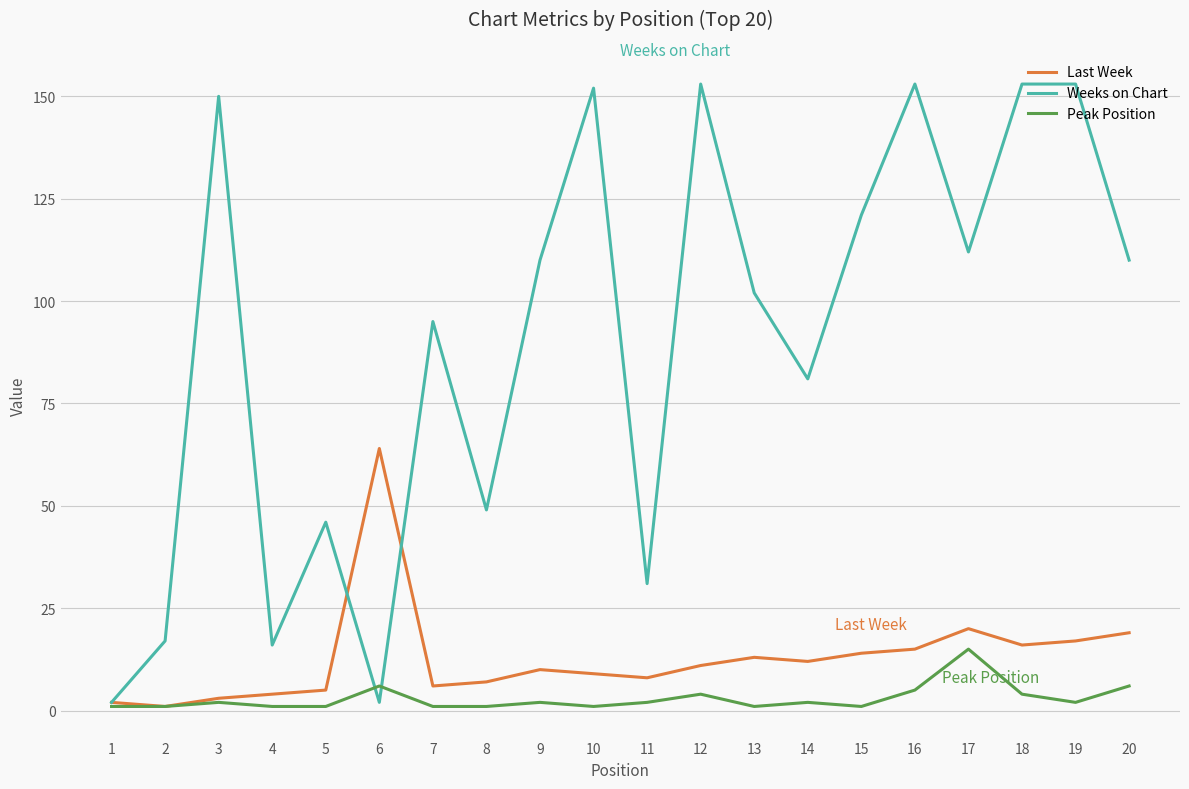

Reading left to right, what are all the values shown in this chart?

Last Week: 2	1	3	4	5	64	6	7	10	9	8	11	13	12	14	15	20	16	17	19
Weeks on Chart: 2	17	150	16	46	2	95	49	110	152	31	153	102	81	121	153	112	153	153	110
Peak Position: 1	1	2	1	1	6	1	1	2	1	2	4	1	2	1	5	15	4	2	6